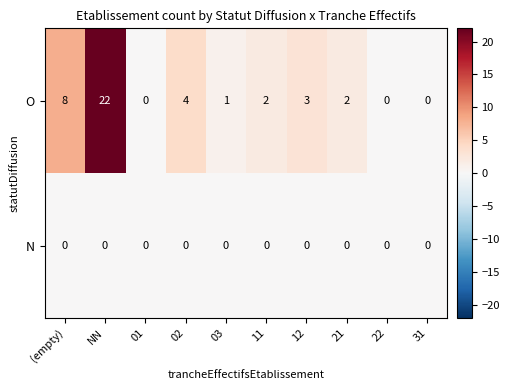

What is the maximum value for O?

22